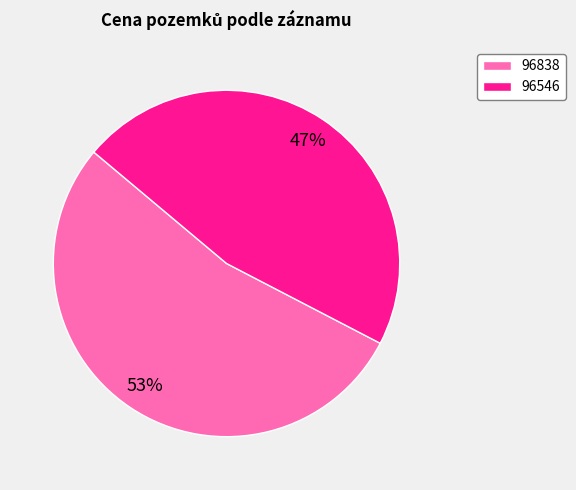

Approximately how many times larger is the value at 96546 compared to 96838?

0.9